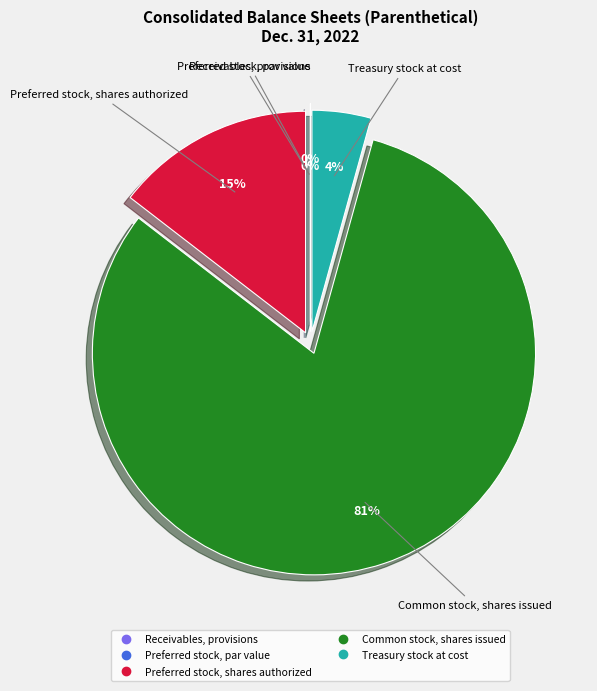

Is the sum of Preferred stock, shares authorized and Preferred stock, par value greater than half?

No